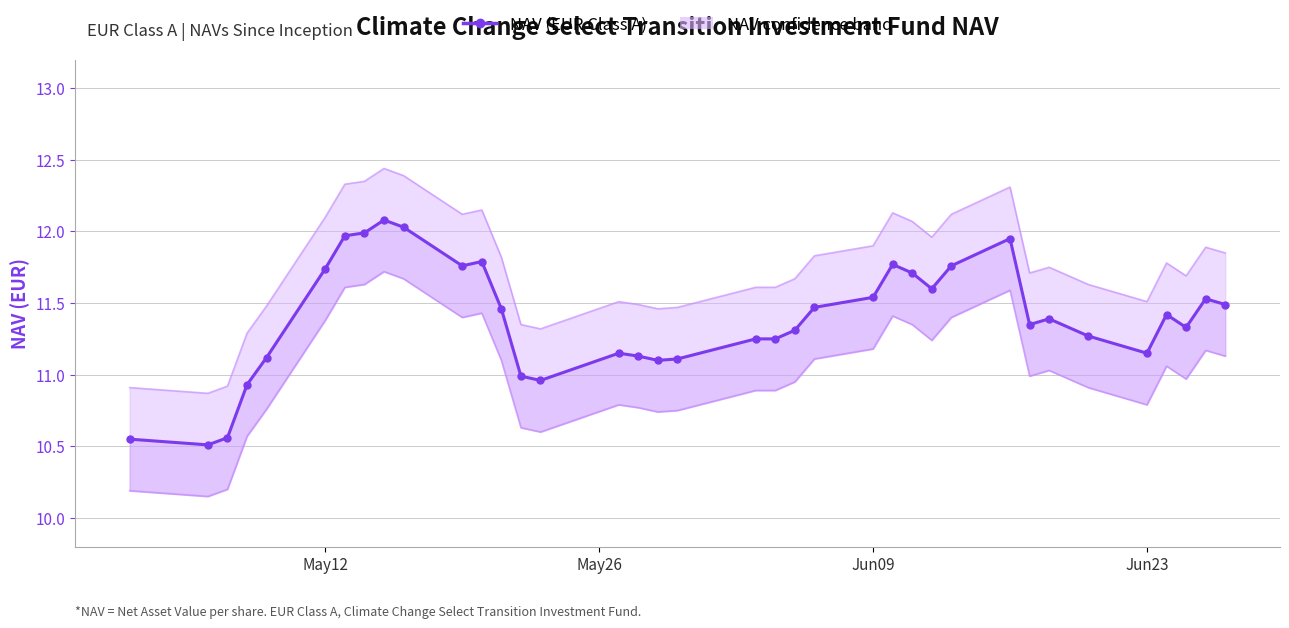

How many values exceed 11?

31